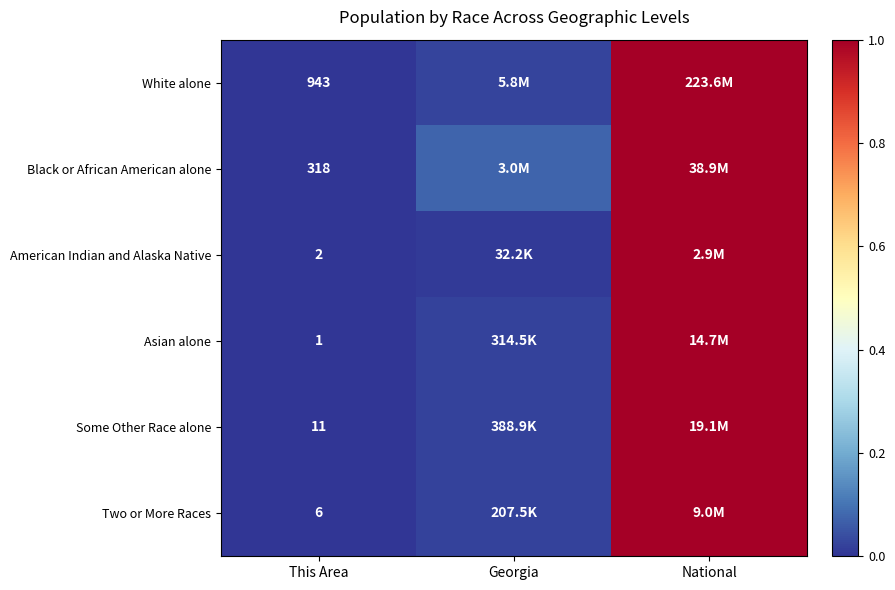

Is the value of Two or More Races at This Area greater than the value of White alone at This Area?

No